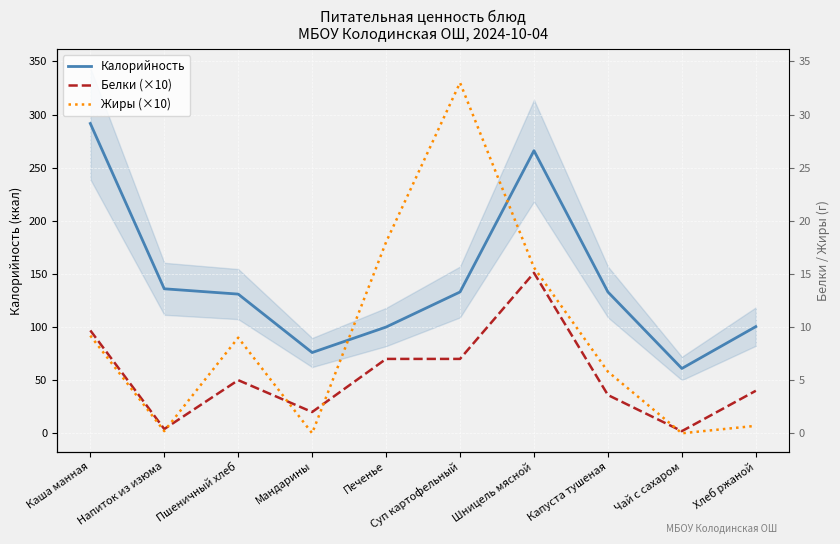

How many interior local valleys does the Белки (×10) series have?

3